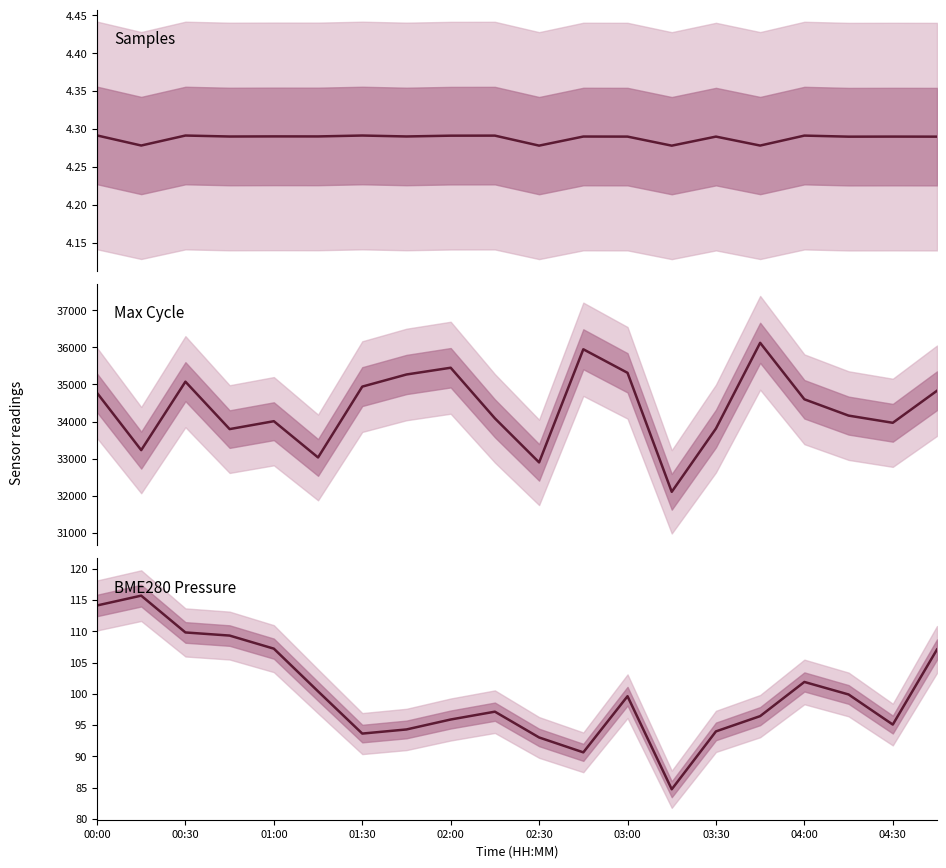

True or false: BME280 Pressure and Samples intersect in this chart.

False